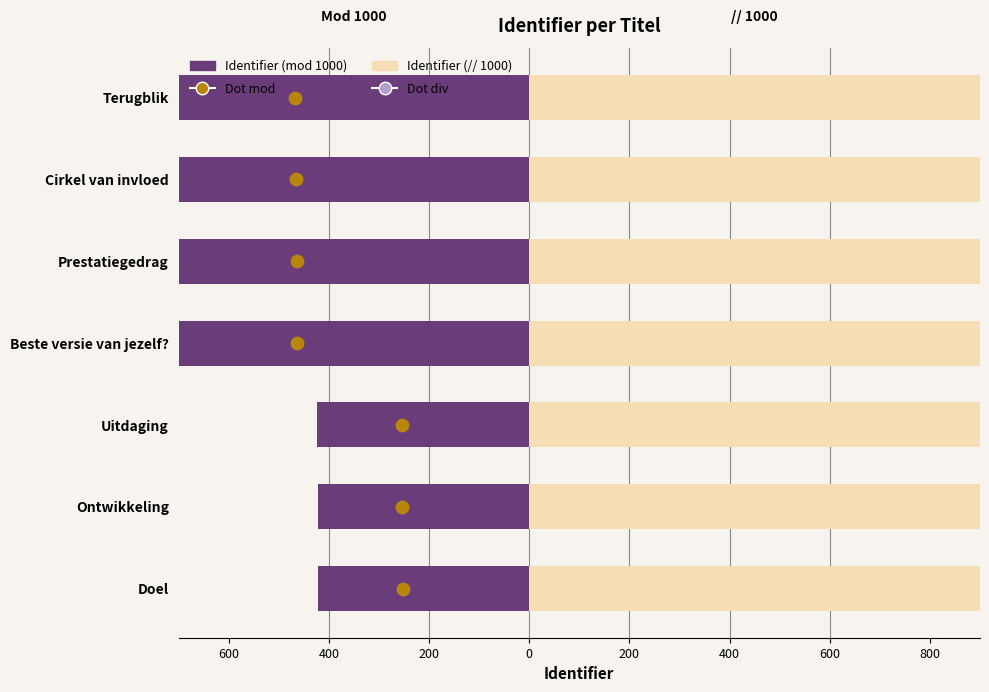

Which series has the largest total across all categories?

Identifier (// 1000)